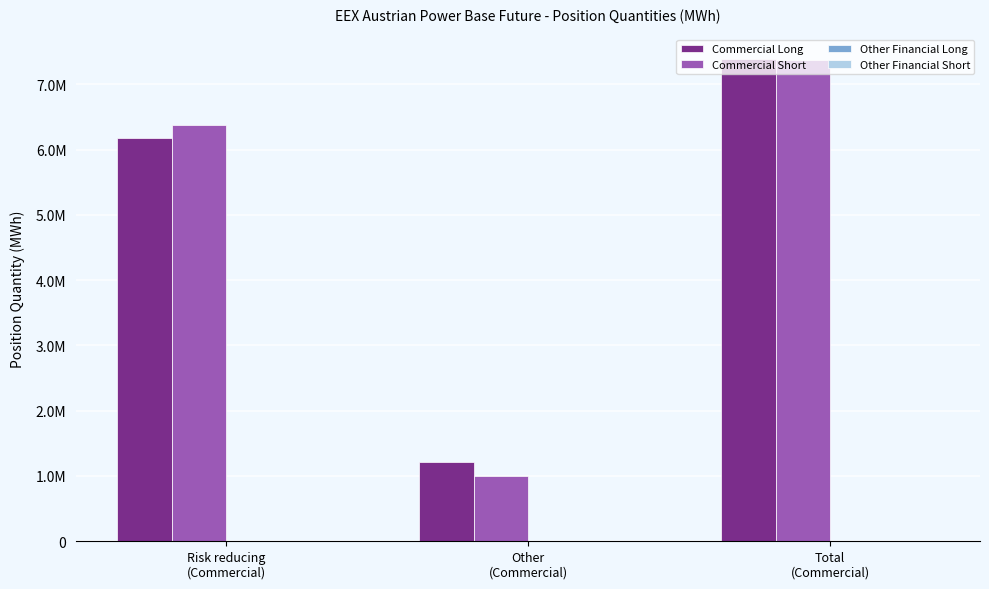

Are the bars horizontal?

No